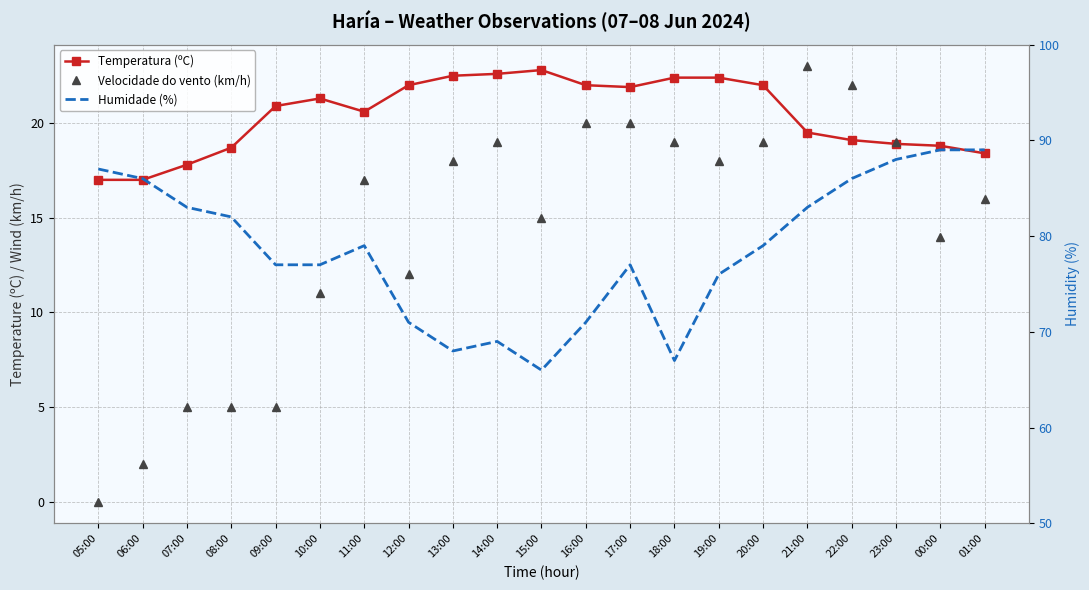

At which label does Humidade (%) reach its minimum?

15:00